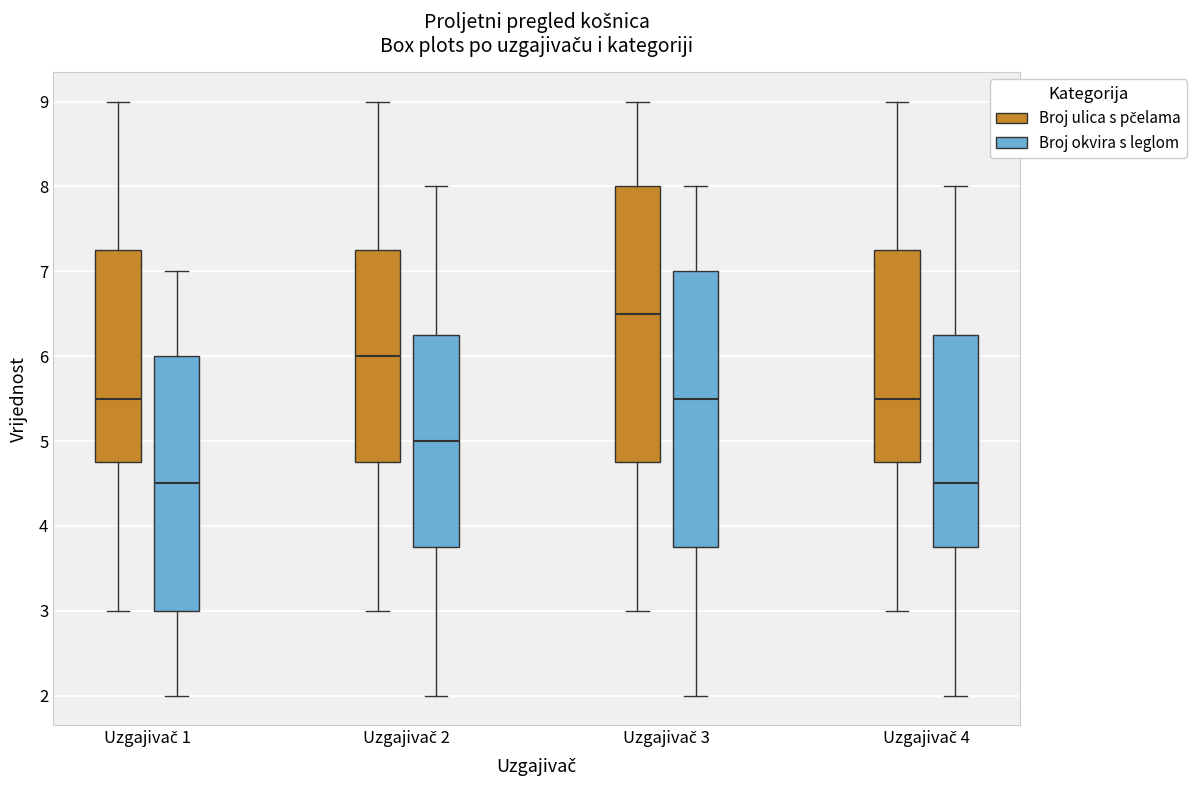

Where is the lower edge of the box for Uzgajivač 1 (Broj ulica s pčelama) on the y-axis? The values are not printed on the chart, so give them approximately, as read against the axis.

4.8